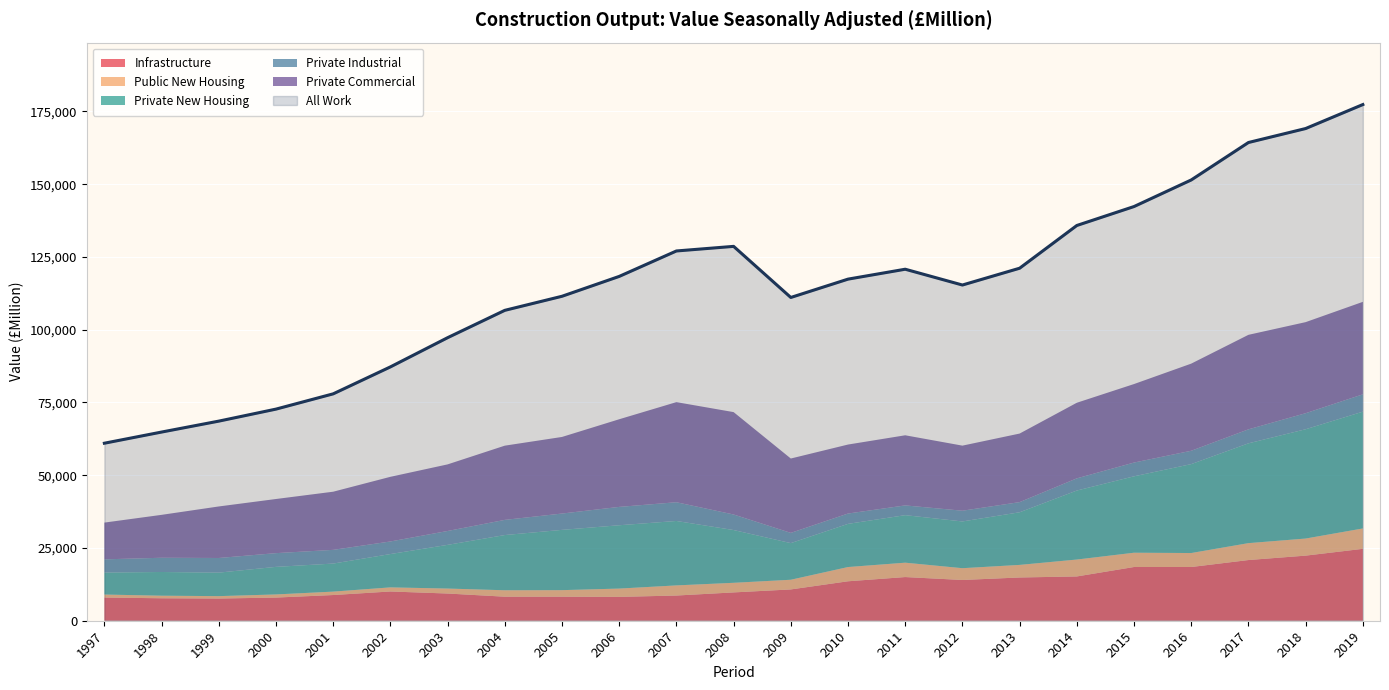

True or false: Private New Housing and Private Industrial cross at least once.

False